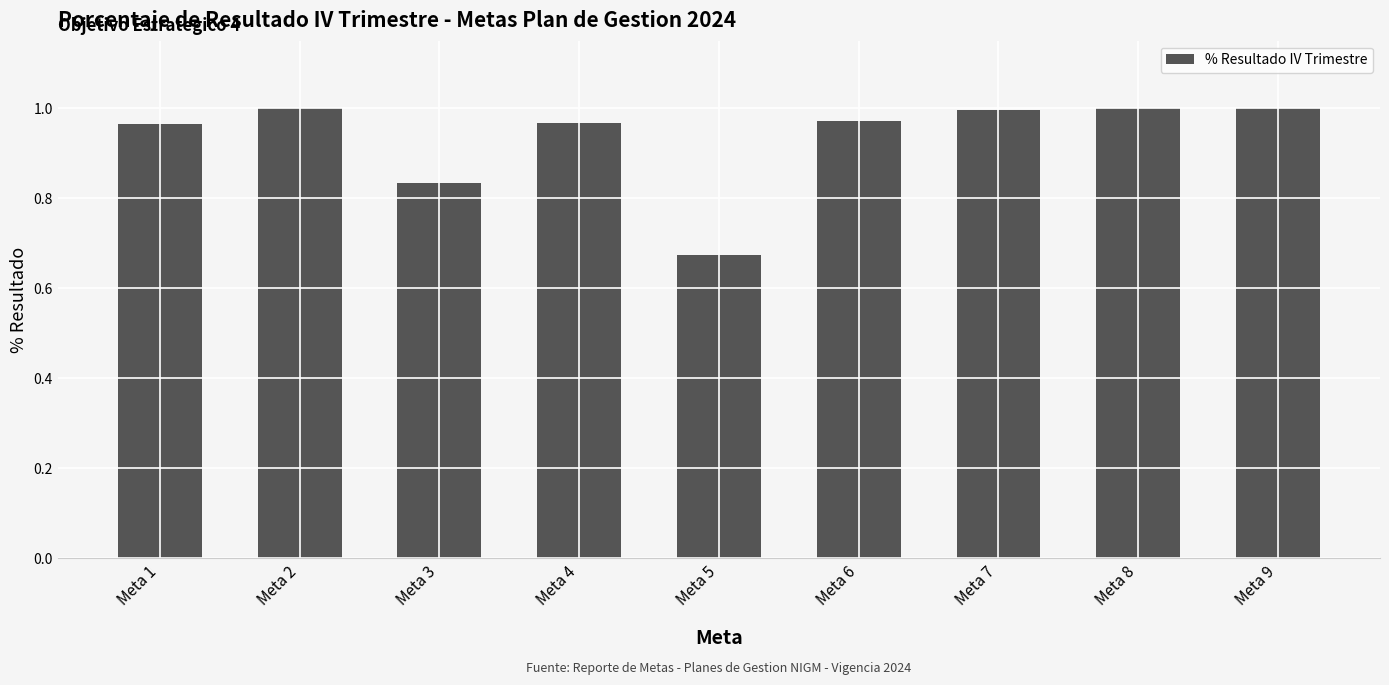

Is it true that the value at Meta 6 is 1.0?

True